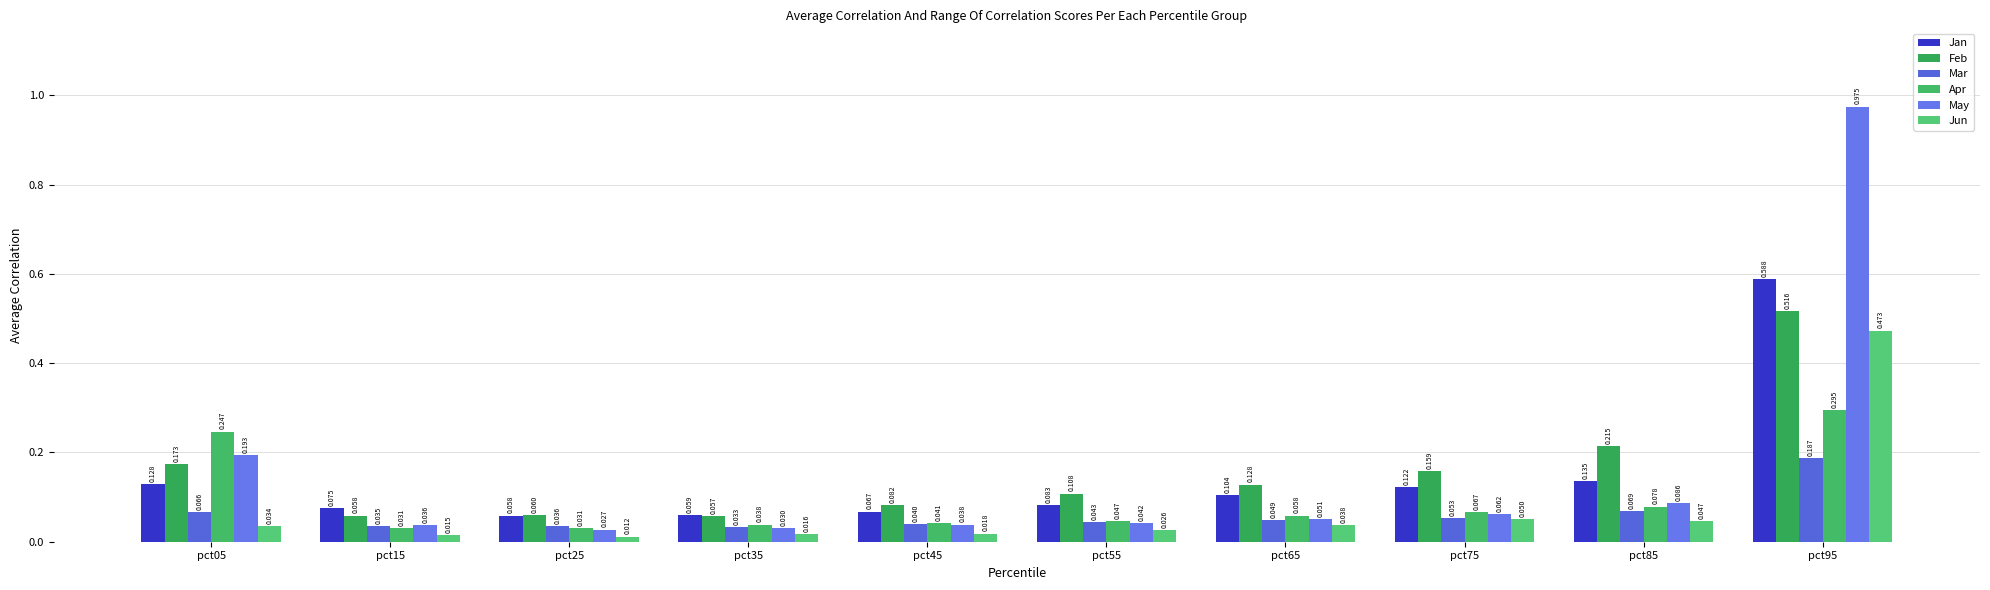

True or false: Apr has a value of 0.0 at pct35.

True